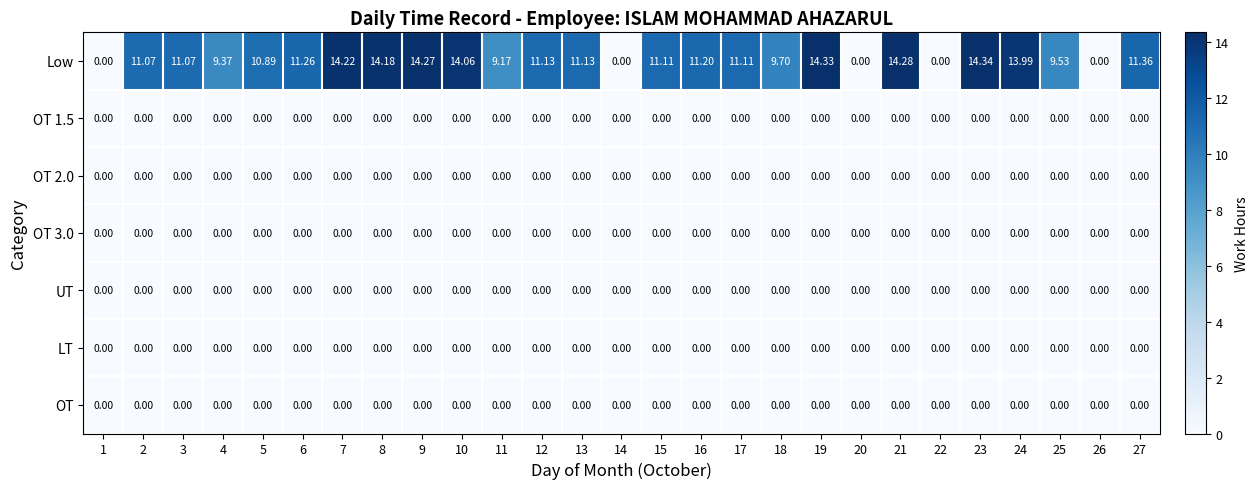

At which category is the sum across all series the highest?

23